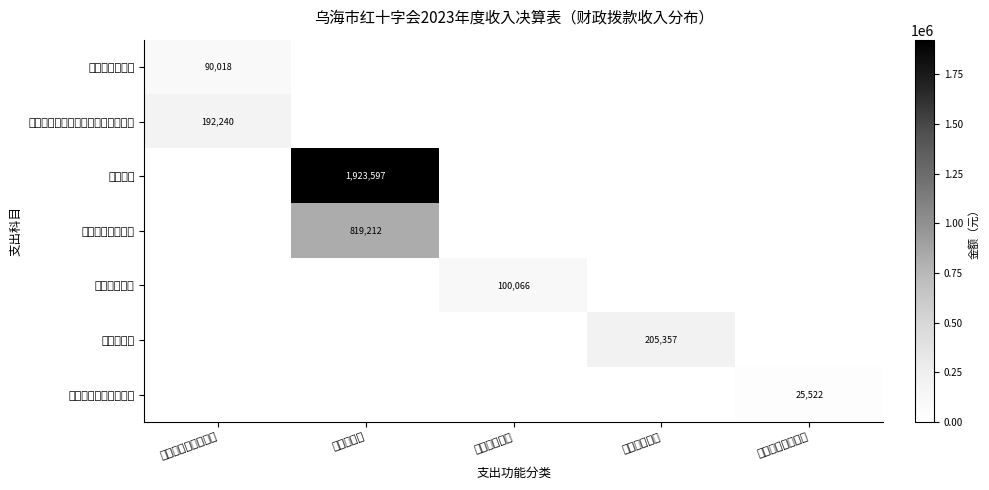

At which category is the sum across all series the highest?

红十字事业